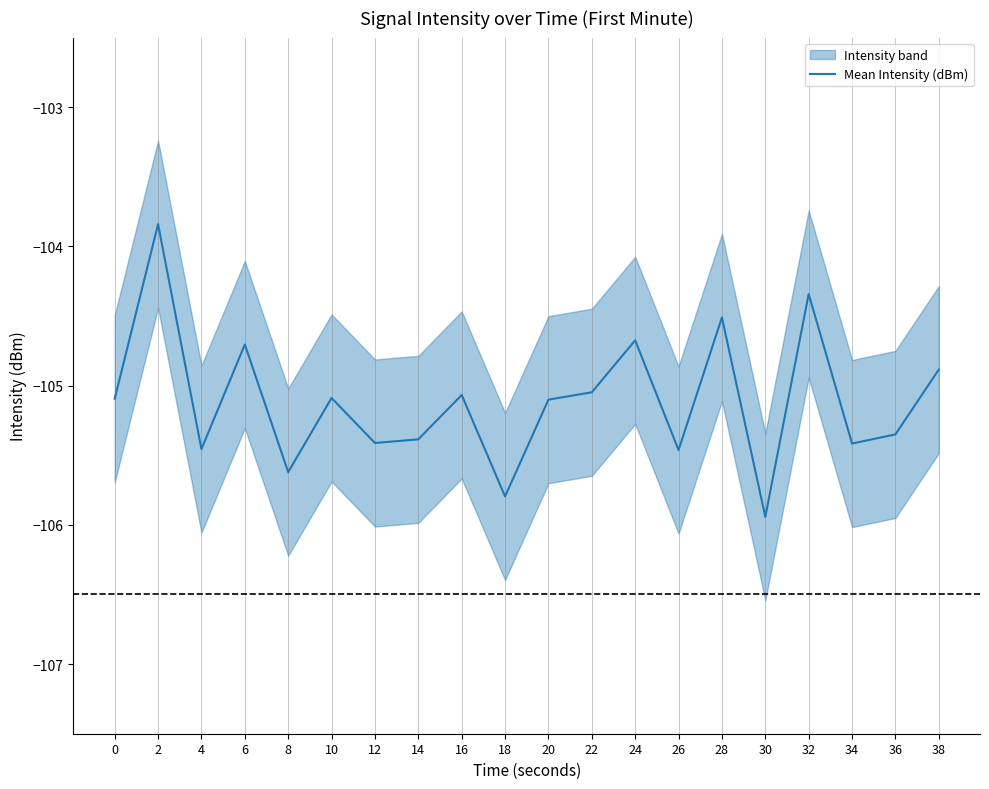

What is the change in value from 14 to 28?

+0.9